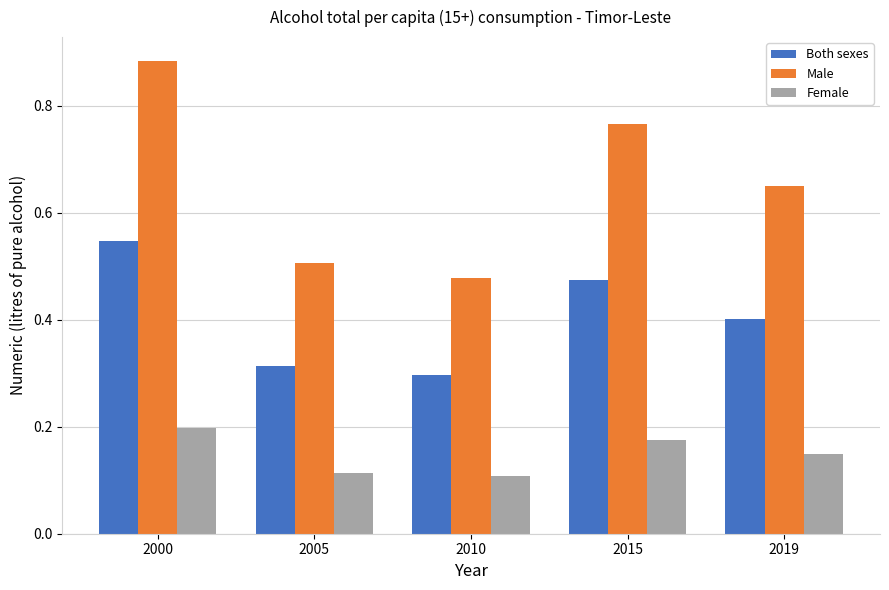

Which category has the highest value in the Male series?

2000